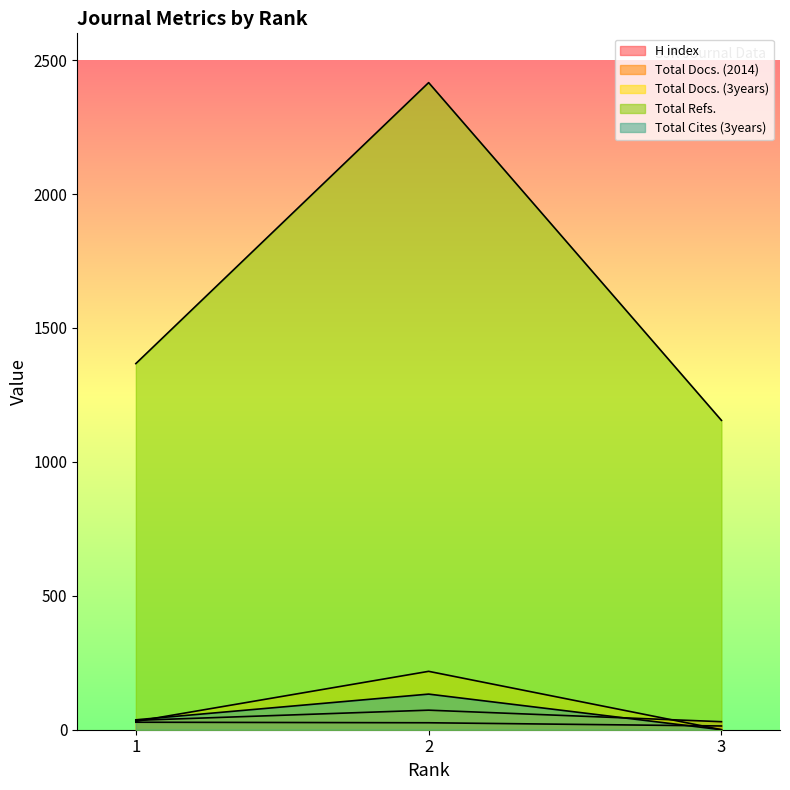

Where does the Total Docs. (3years) series first go above 31?

2